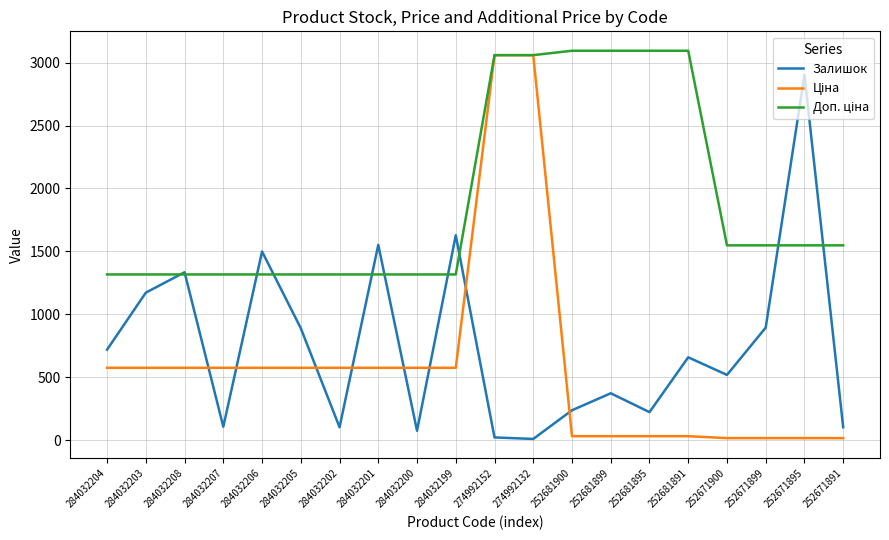

What is the total value across all series at 284032205?

2780.2